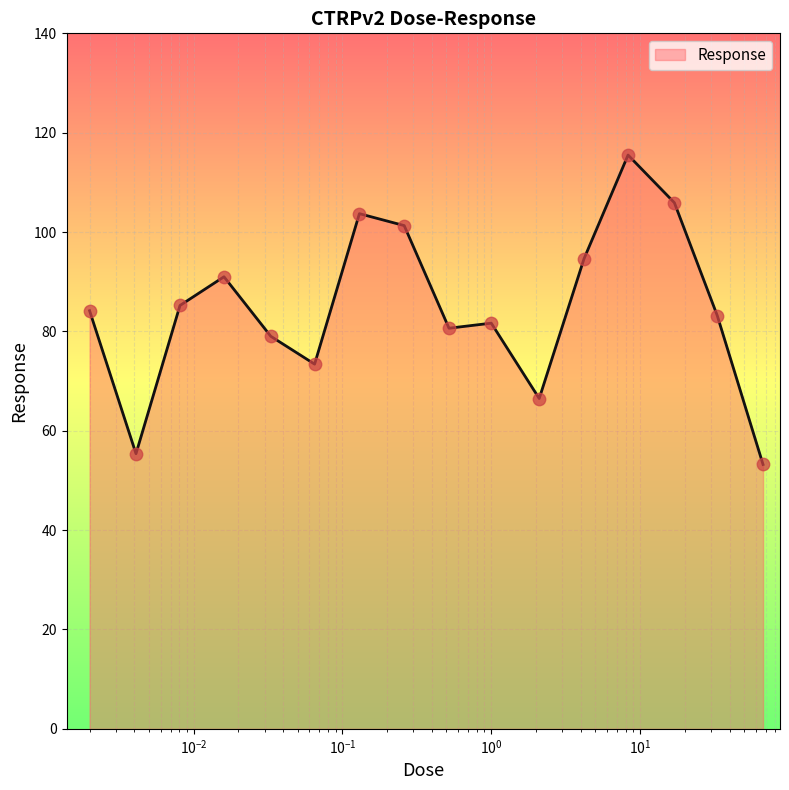

What is the maximum value shown in the chart?

115.5